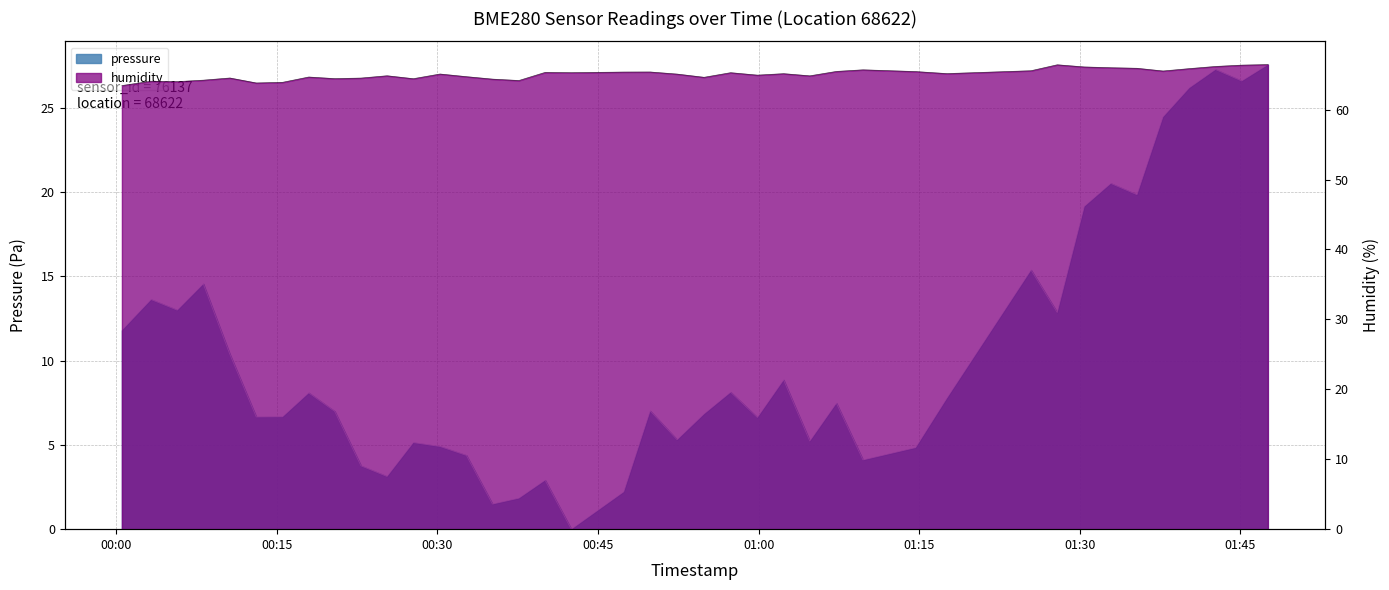

Reading left to right, transcribe all the data shown in this chart.

pressure: 2023-04-03T00:00:31=11.8	2023-04-03T00:03:14=13.6	2023-04-03T00:05:41=13.0	2023-04-03T00:08:07=14.6	2023-04-03T00:10:36=10.4	2023-04-03T00:13:04=6.7	2023-04-03T00:15:31=6.7	2023-04-03T00:17:58=8.1	2023-04-03T00:20:24=7.0	2023-04-03T00:22:51=3.8	2023-04-03T00:25:17=3.1	2023-04-03T00:27:44=5.1	2023-04-03T00:30:14=4.9	2023-04-03T00:32:42=4.4	2023-04-03T00:35:08=1.5	2023-04-03T00:37:36=1.8	2023-04-03T00:40:03=2.9	2023-04-03T00:42:30=0.0	2023-04-03T00:47:24=2.2	2023-04-03T00:49:52=7.0	2023-04-03T00:52:23=5.3	2023-04-03T00:54:54=6.8	2023-04-03T00:57:23=8.1	2023-04-03T00:59:53=6.6	2023-04-03T01:02:20=8.9	2023-04-03T01:04:47=5.2	2023-04-03T01:07:16=7.5	2023-04-03T01:09:45=4.1	2023-04-03T01:14:40=4.8	2023-04-03T01:17:35=7.8	2023-04-03T01:25:27=15.4	2023-04-03T01:27:54=12.9	2023-04-03T01:30:26=19.2	2023-04-03T01:32:54=20.5	2023-04-03T01:35:21=19.9	2023-04-03T01:37:47=24.5	2023-04-03T01:40:14=26.2	2023-04-03T01:42:41=27.3	2023-04-03T01:45:08=26.6	2023-04-03T01:47:35=27.6
humidity: 2023-04-03T00:00:31=63.4	2023-04-03T00:03:14=64.1	2023-04-03T00:05:41=64.0	2023-04-03T00:08:07=64.2	2023-04-03T00:10:36=64.5	2023-04-03T00:13:04=63.8	2023-04-03T00:15:31=63.9	2023-04-03T00:17:58=64.7	2023-04-03T00:20:24=64.4	2023-04-03T00:22:51=64.5	2023-04-03T00:25:17=64.8	2023-04-03T00:27:44=64.4	2023-04-03T00:30:14=65.1	2023-04-03T00:32:42=64.7	2023-04-03T00:35:08=64.4	2023-04-03T00:37:36=64.2	2023-04-03T00:40:03=65.3	2023-04-03T00:42:30=65.3	2023-04-03T00:47:24=65.4	2023-04-03T00:49:52=65.4	2023-04-03T00:52:23=65.1	2023-04-03T00:54:54=64.6	2023-04-03T00:57:23=65.3	2023-04-03T00:59:53=64.9	2023-04-03T01:02:20=65.1	2023-04-03T01:04:47=64.8	2023-04-03T01:07:16=65.5	2023-04-03T01:09:45=65.7	2023-04-03T01:14:40=65.4	2023-04-03T01:17:35=65.2	2023-04-03T01:25:27=65.6	2023-04-03T01:27:54=66.4	2023-04-03T01:30:26=66.1	2023-04-03T01:32:54=66.0	2023-04-03T01:35:21=65.9	2023-04-03T01:37:47=65.5	2023-04-03T01:40:14=65.9	2023-04-03T01:42:41=66.2	2023-04-03T01:45:08=66.4	2023-04-03T01:47:35=66.4